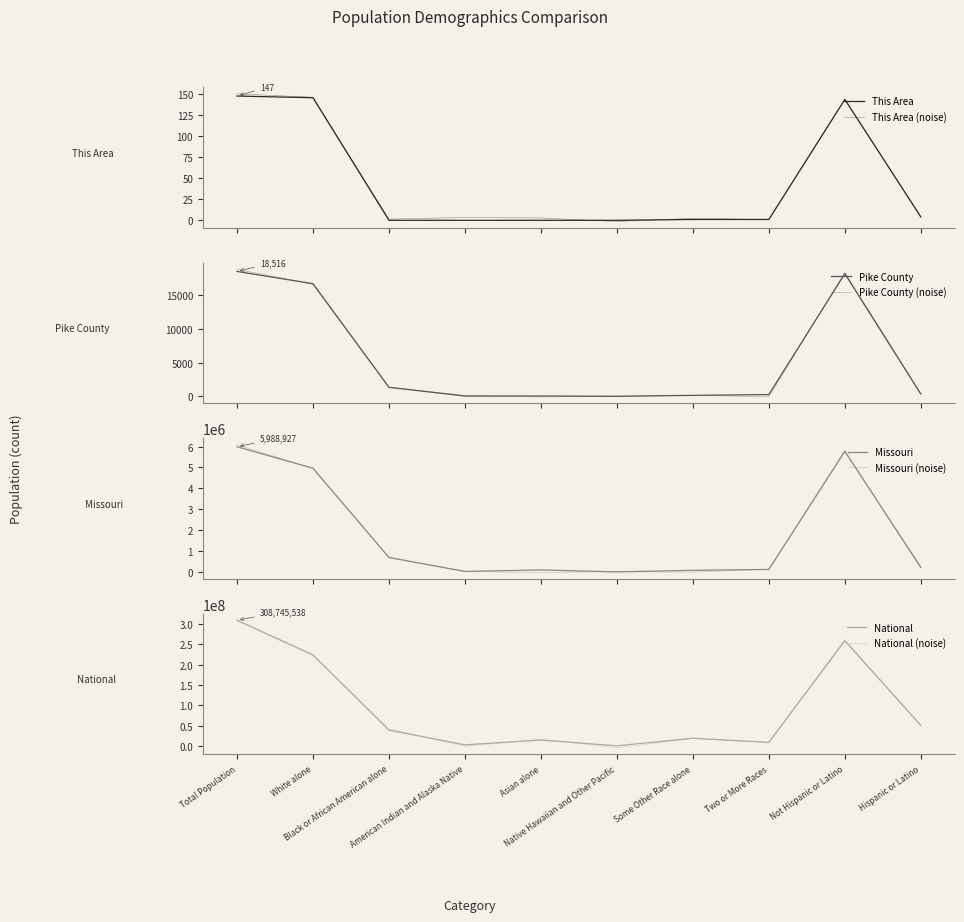

What is the average value of the Missouri series?

1796678